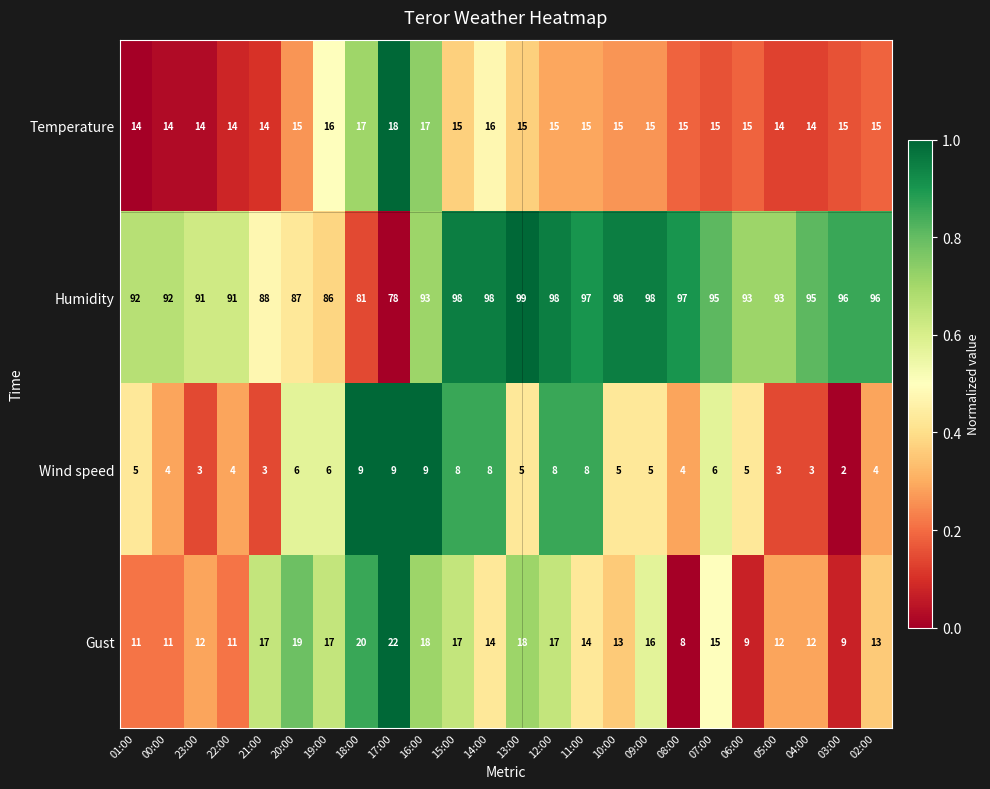

Between 17:00 and 08:00, which series saw the biggest shift?

Humidity